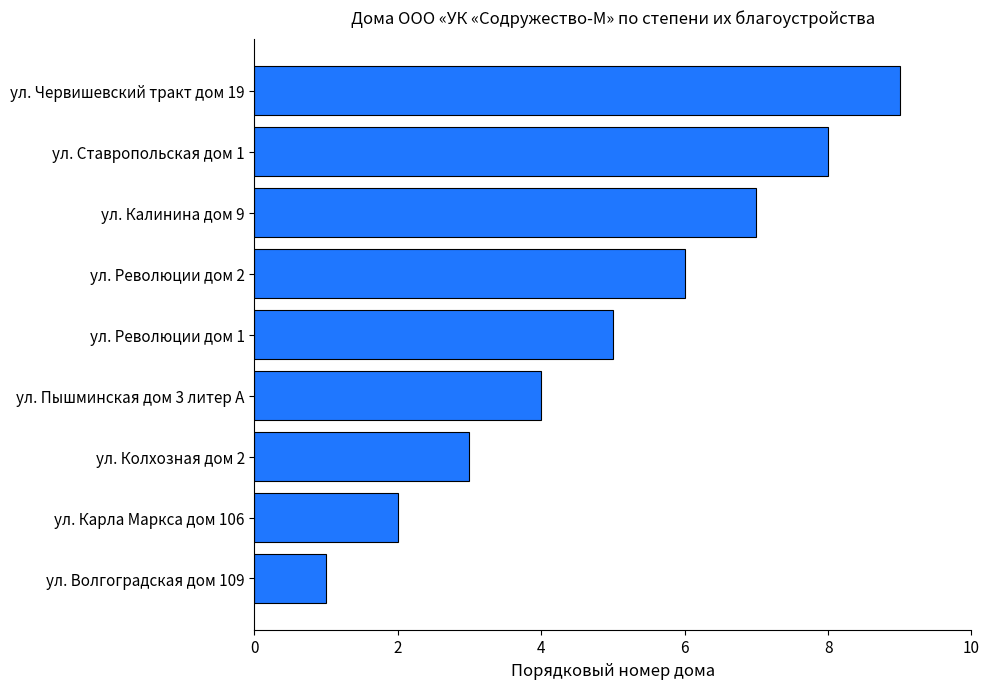

What is the change in value from ул. Волгоградская дом 109 to ул. Революции дом 2?

+5